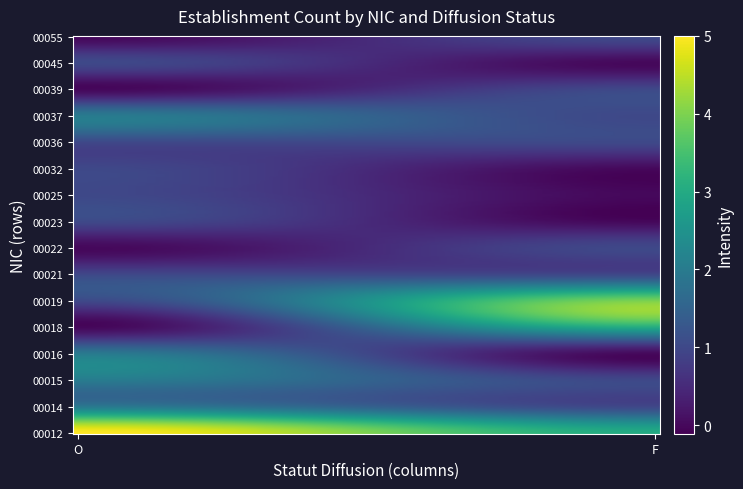

Which category has the highest value across all series?

O